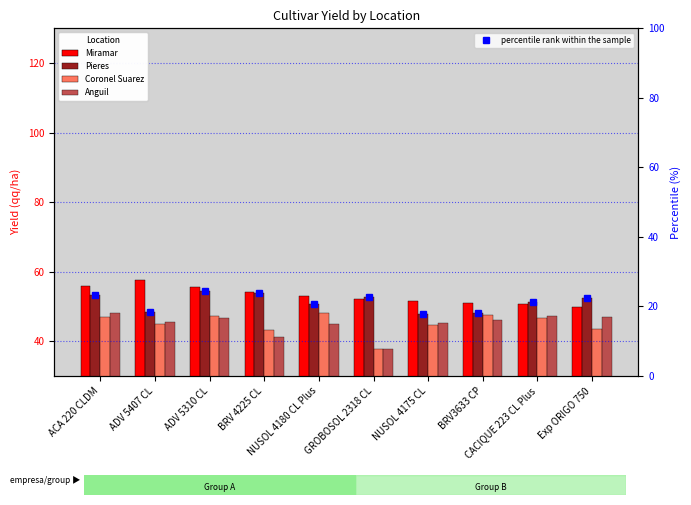

What is the difference between the maximum and minimum values in the Anguil series?

10.2